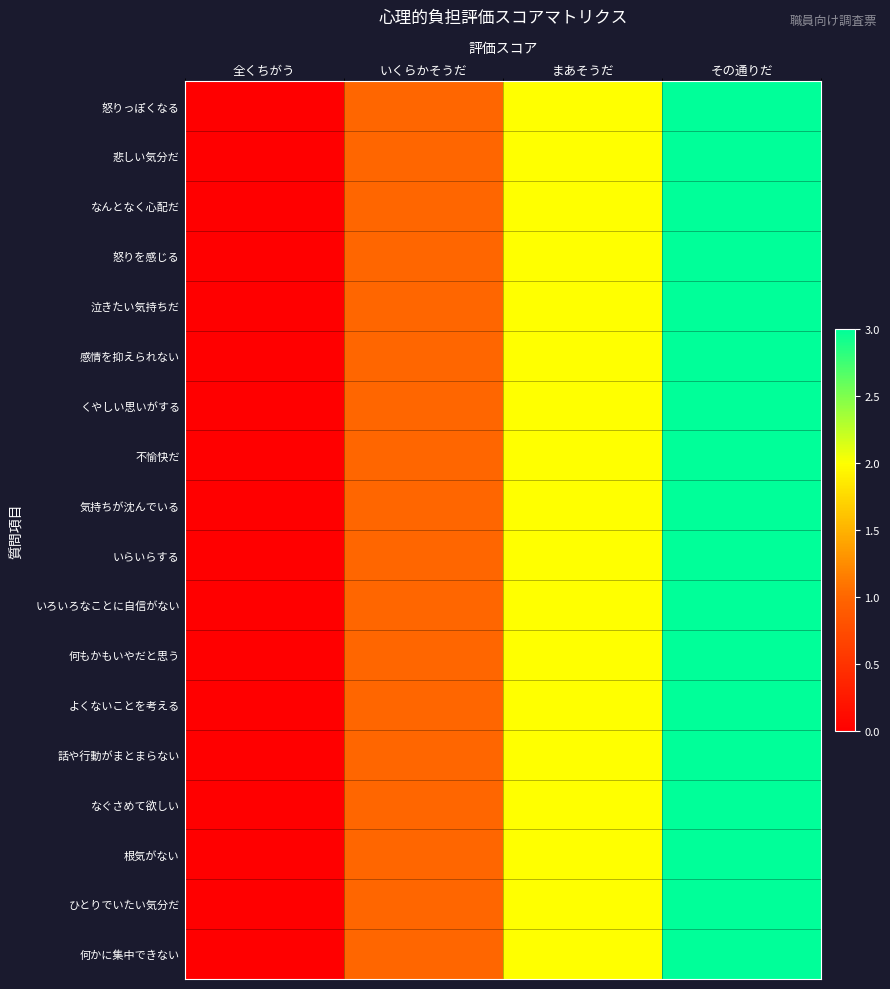

How many series are shown in this chart?

18